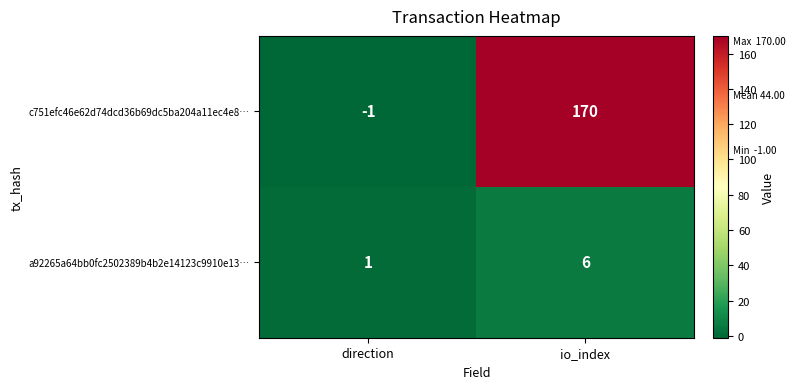

How many series are shown in this chart?

2